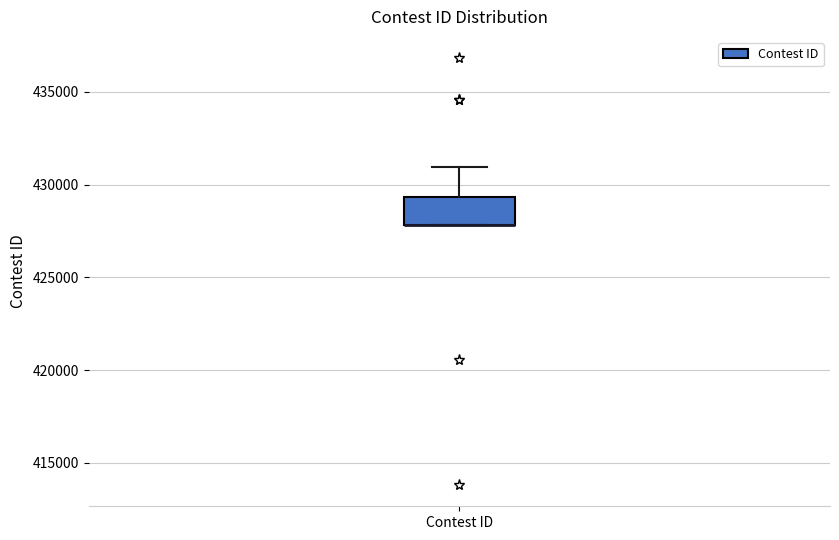

Where does the upper whisker of the box for Contest ID end on the y-axis? The values are not printed on the chart, so give them approximately, as read against the axis.

431000